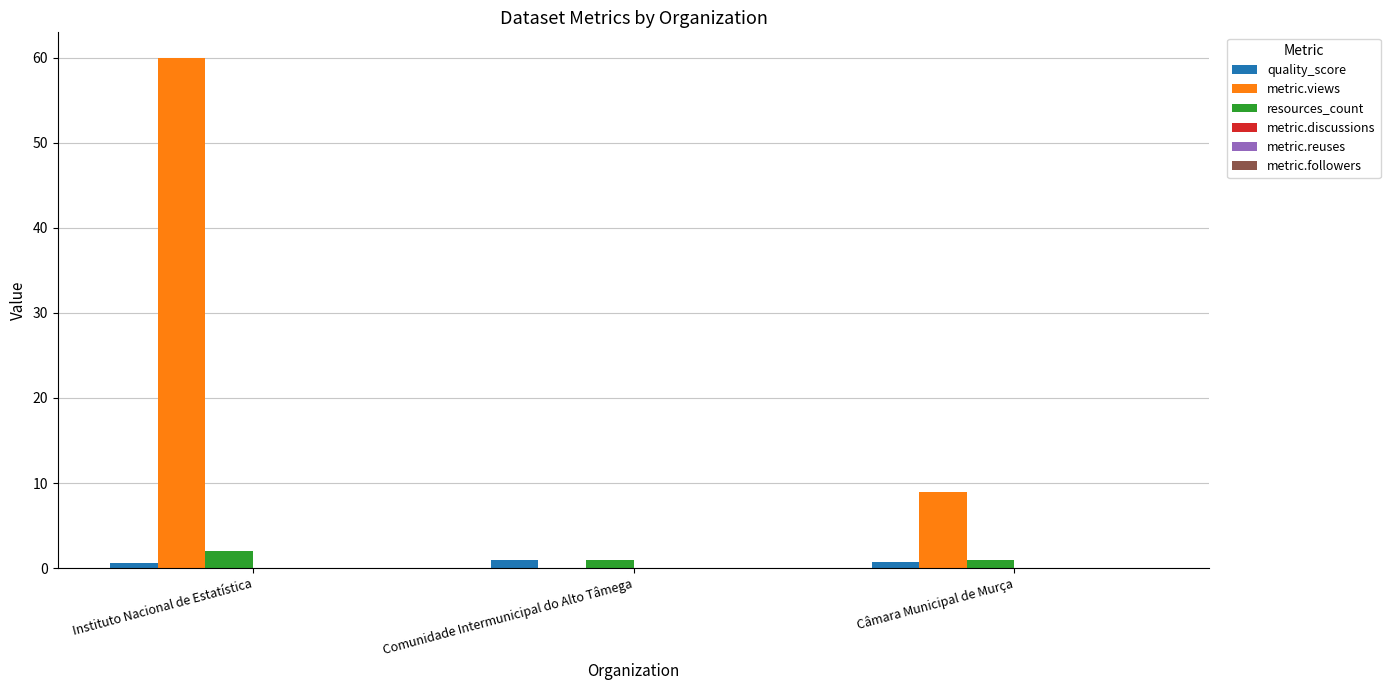

Read the quality_score value at Comunidade Intermunicipal do Alto Tâmega.

0.9